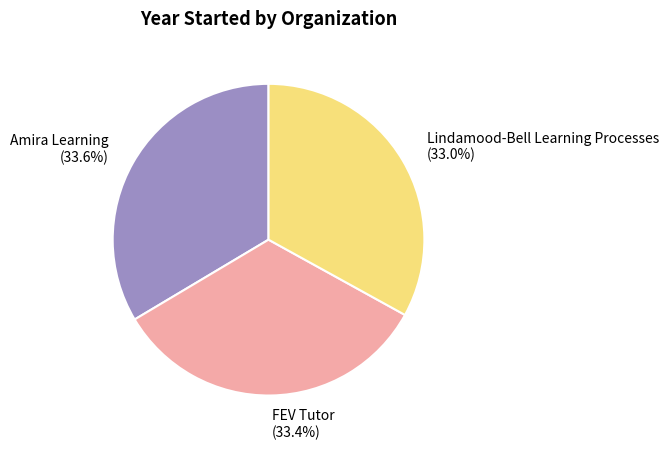

The Lindamood-Bell Learning Processes slice represents 27% of the pie. True or false?

False